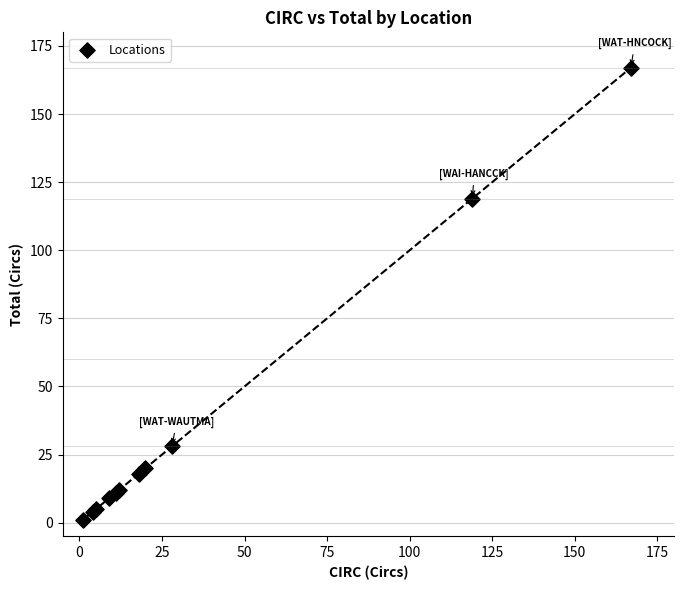

What Y value in the scatter plot is closest to 84?

119